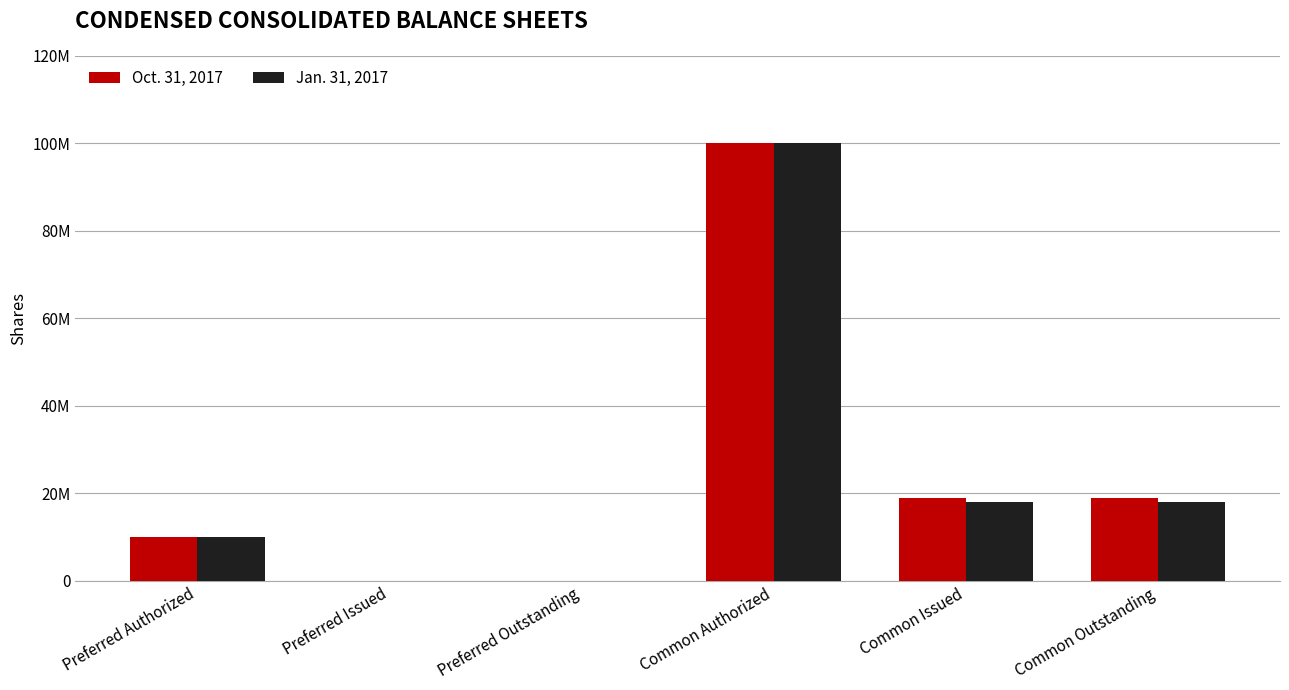

What is the maximum value shown in the chart?

100000000